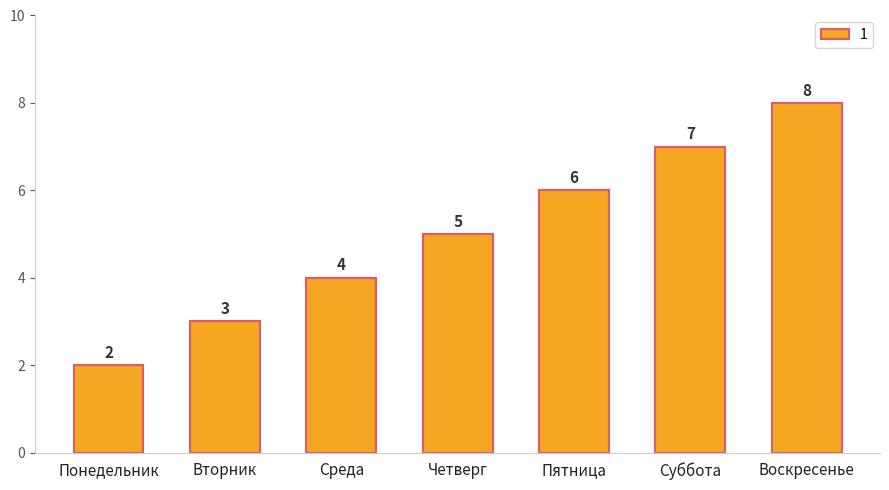

What is the smallest value displayed?

2